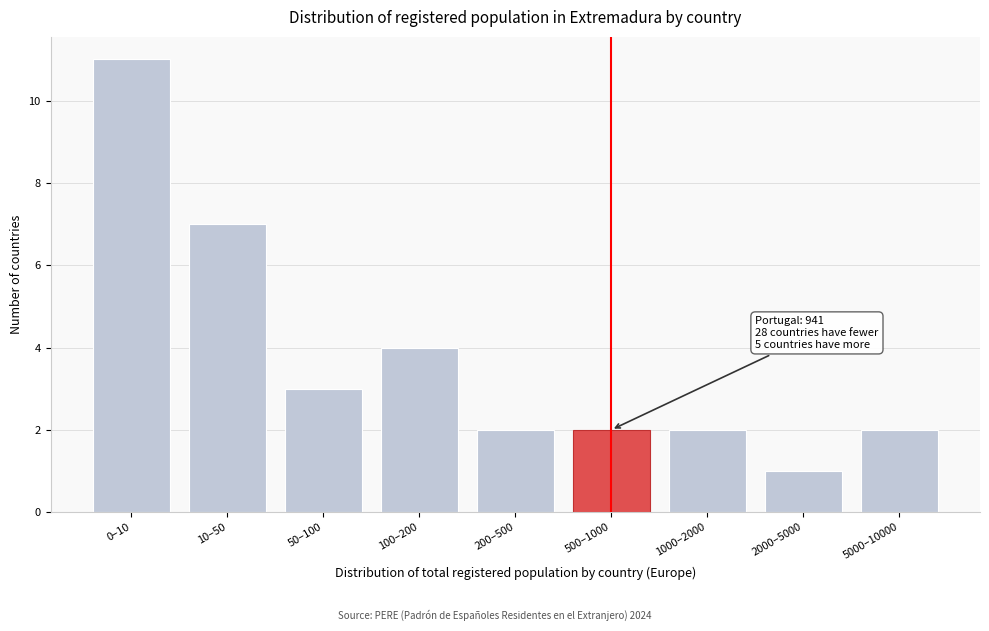

Reading left to right, list all the values displayed in this chart.

0–10=11	10–50=7	50–100=3	100–200=4	200–500=2	500–1000=2	1000–2000=2	2000–5000=1	5000–10000=2